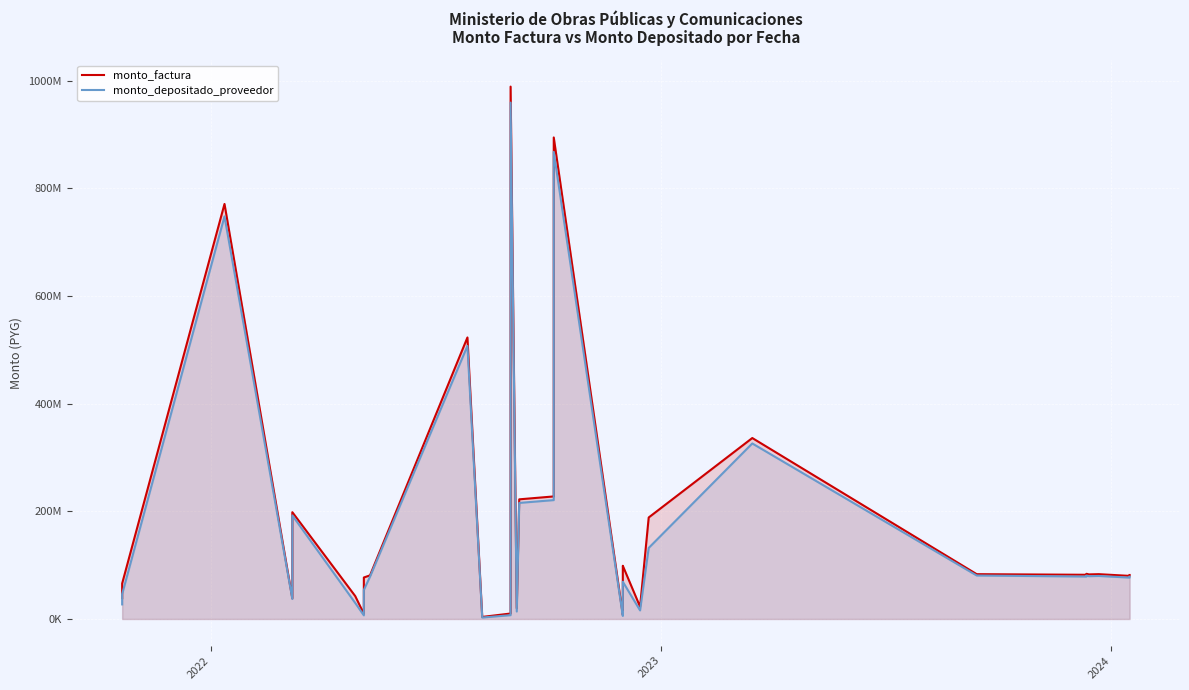

How many values in the monto_depositado_proveedor series are below 76895158?

20